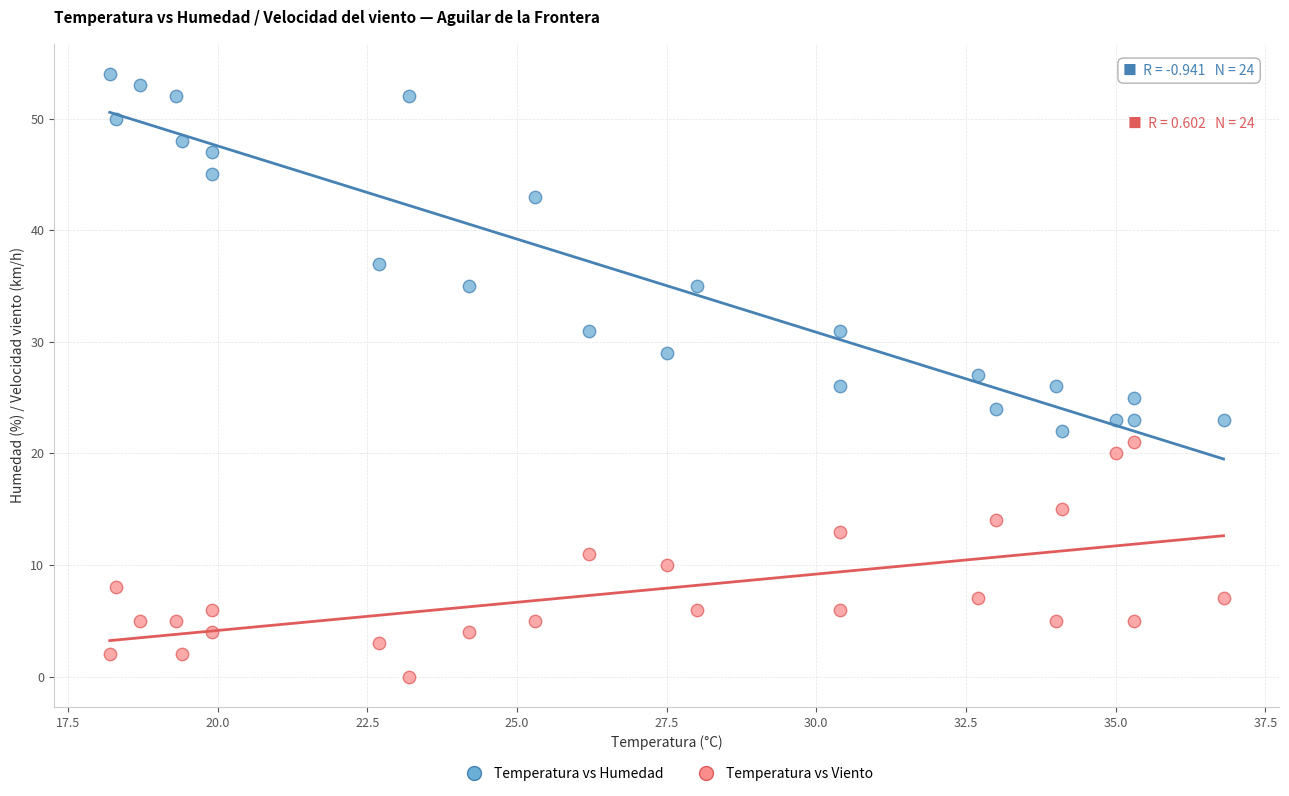

Which series contains the highest Y value?

Temperatura vs Humedad